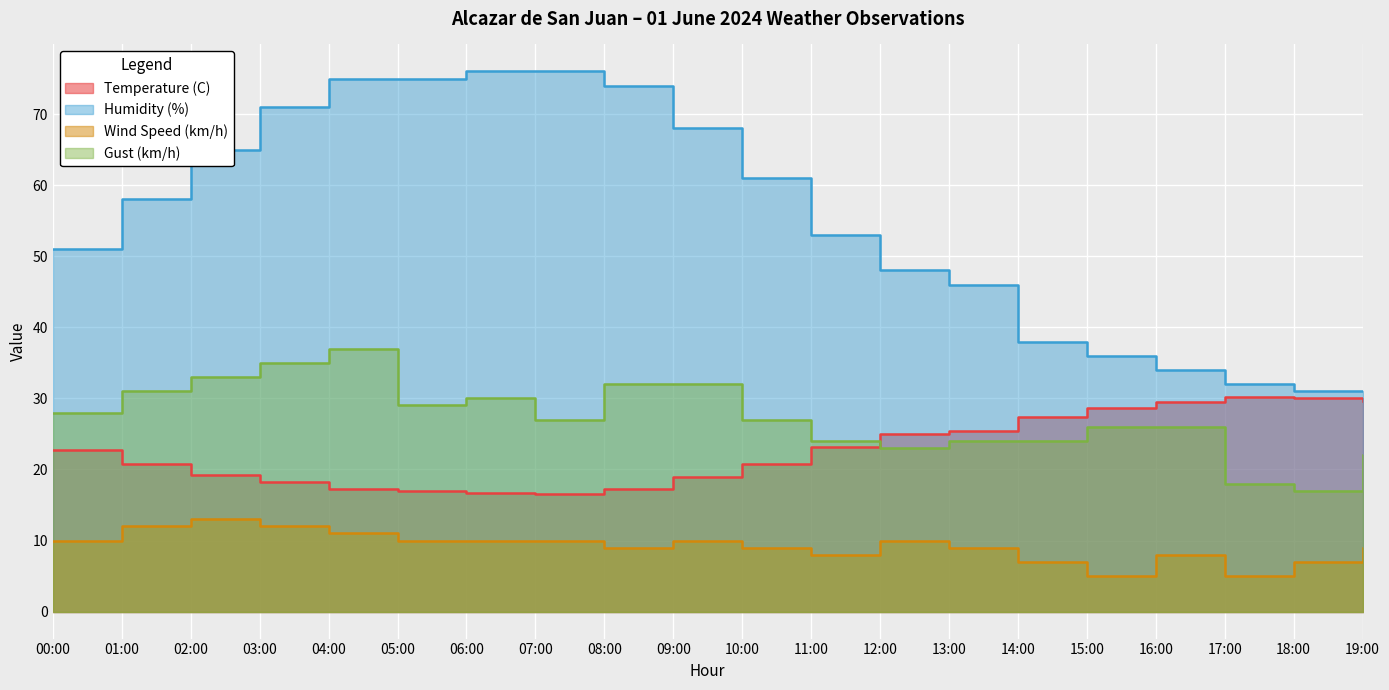

True or false: Gust (km/h) has a value of 48.2 at 07:00.

False